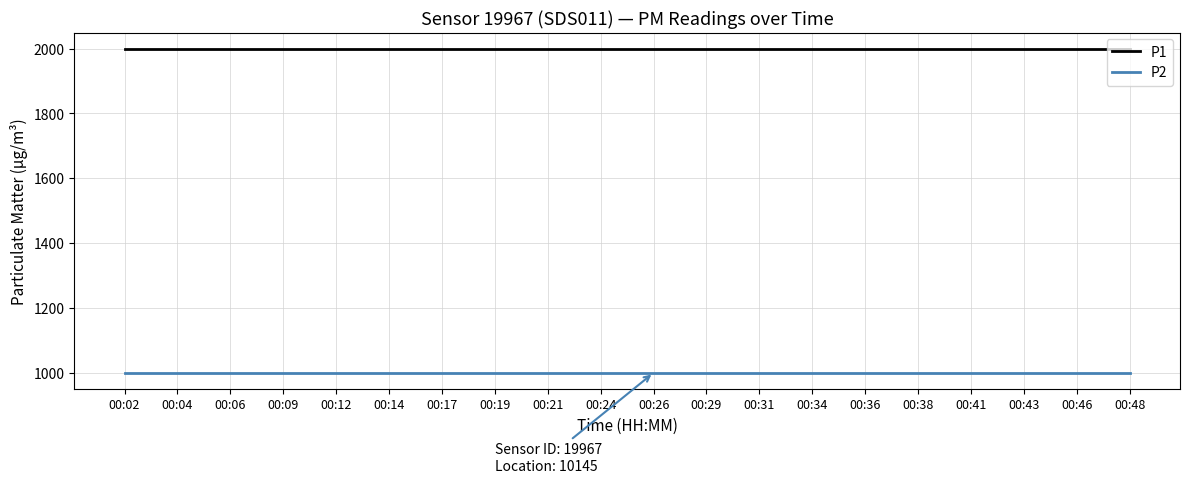

Rank the series by their maximum value, from lowest to highest.

P2, P1